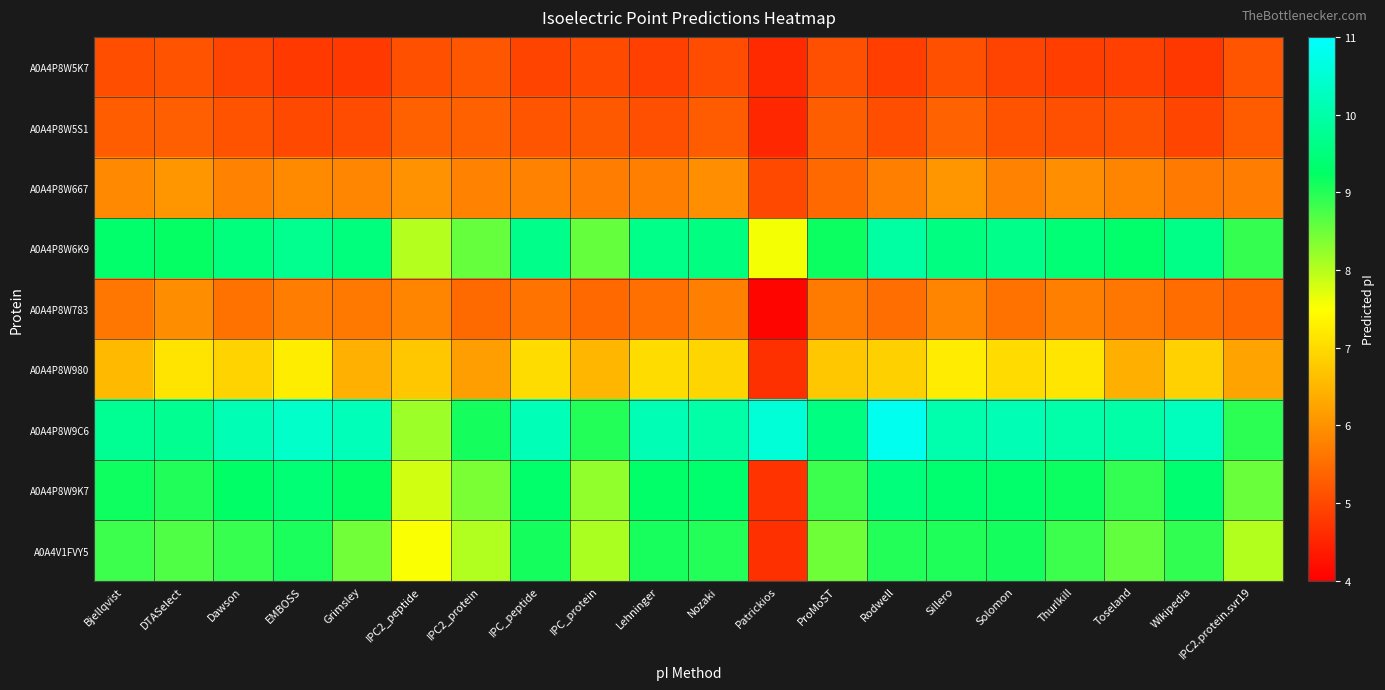

At Nozaki, list the series in order from largest to smallest.

A0A4P8W9C6, A0A4P8W6K9, A0A4P8W9K7, A0A4V1FVY5, A0A4P8W980, A0A4P8W667, A0A4P8W783, A0A4P8W5S1, A0A4P8W5K7